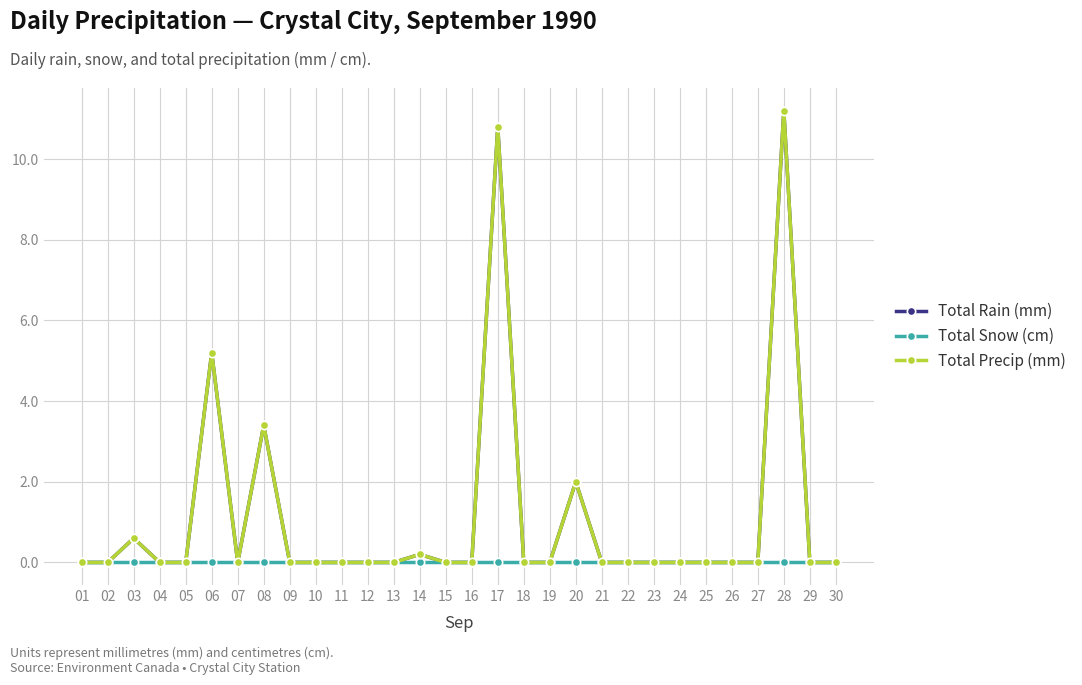

Is it true that Total Rain (mm) equals -4.8 at 30?

False